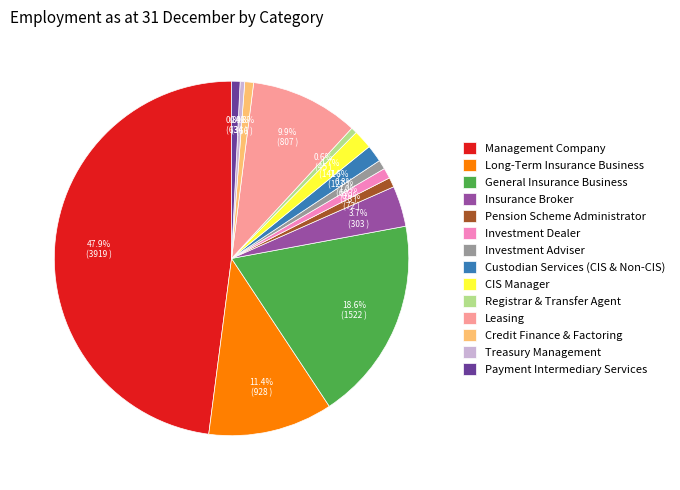

Count the number of slices in the pie.

14